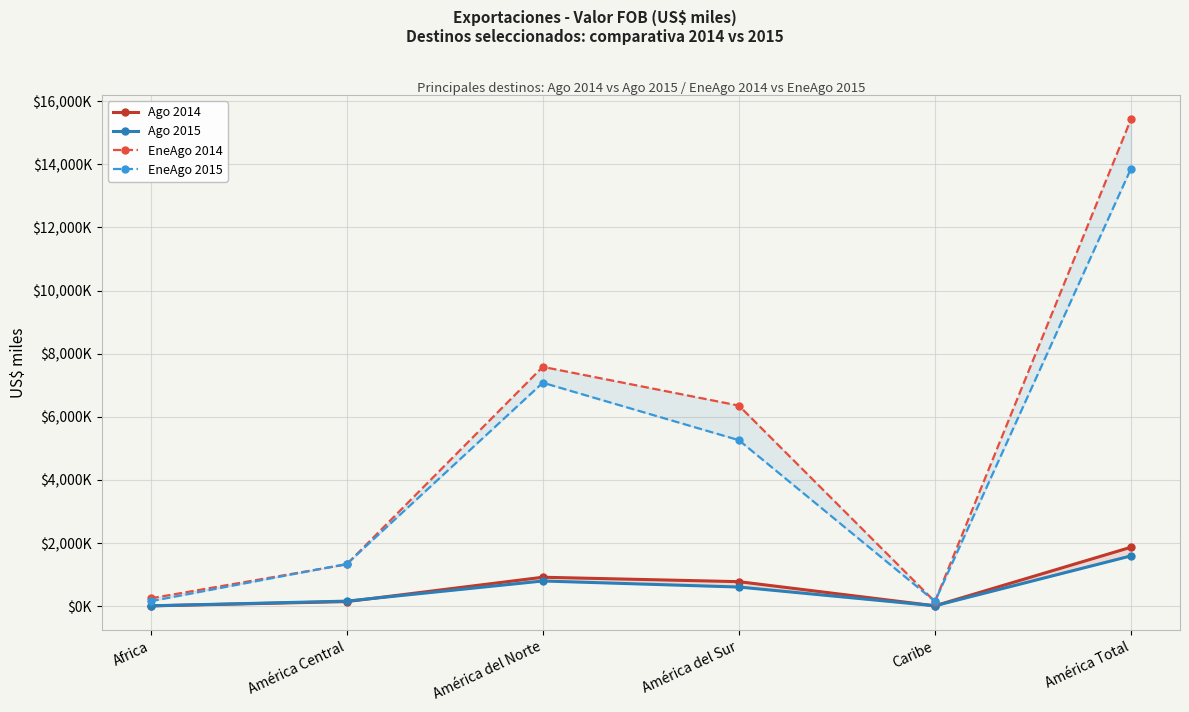

What position from the right is América Total?

1